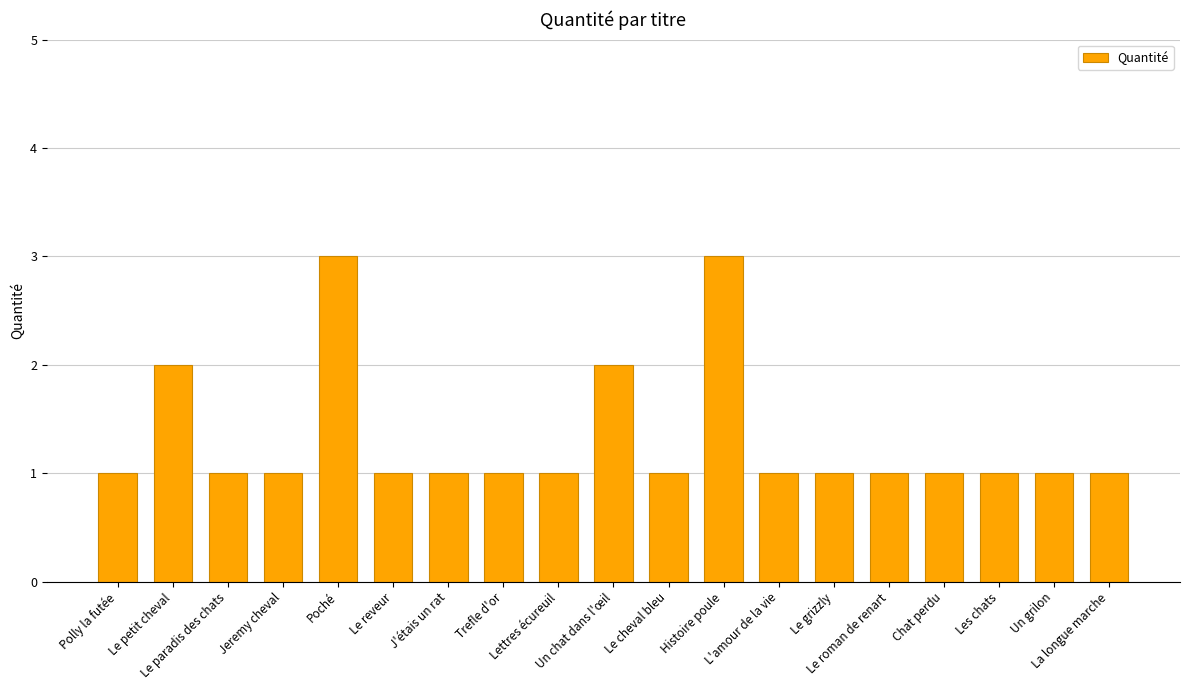

What is the average value?

1